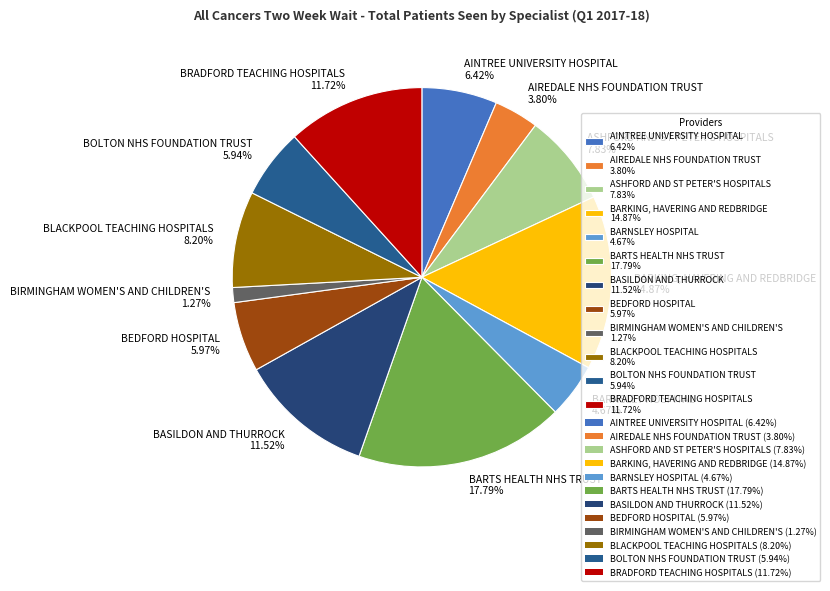

Between BOLTON NHS FOUNDATION TRUST and AIREDALE NHS FOUNDATION TRUST, which is larger?

BOLTON NHS FOUNDATION TRUST